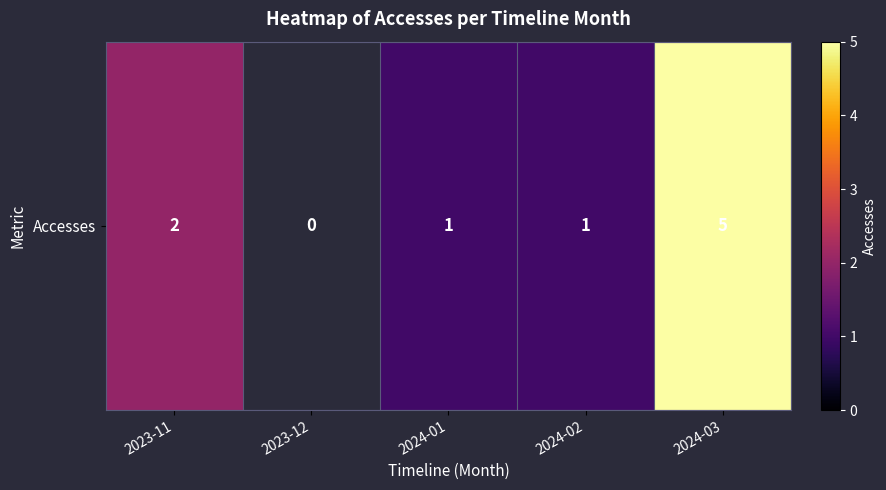

The value at 2023-11 is 2.0. True or false?

True